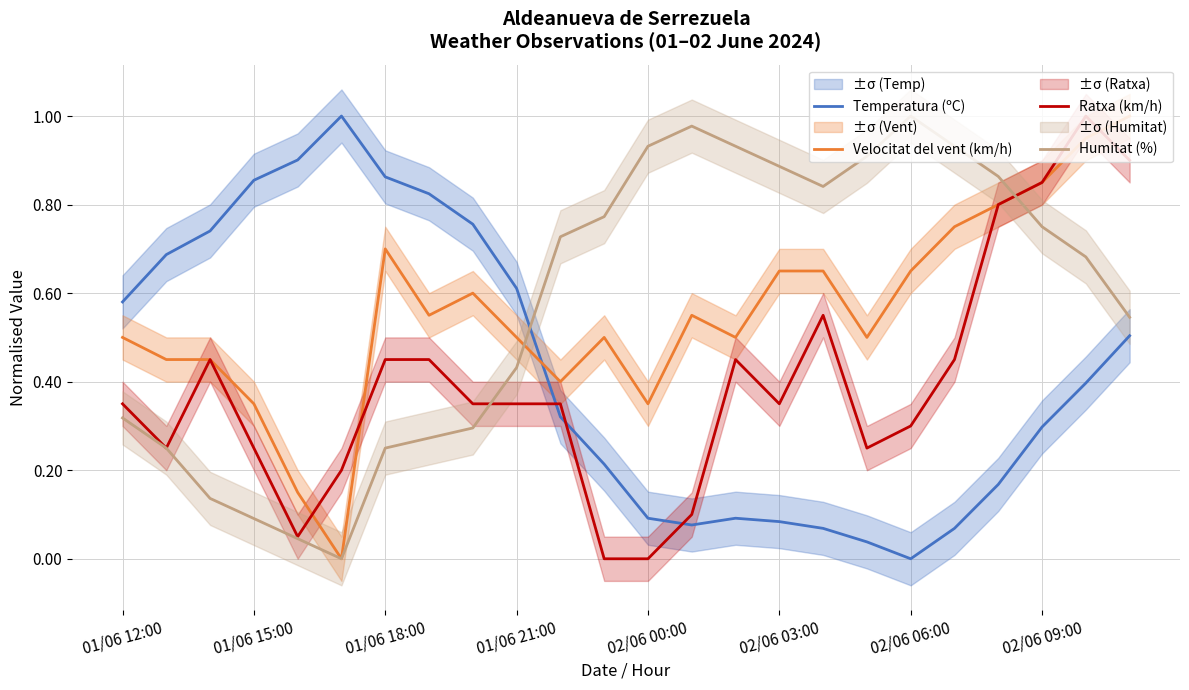

What is the spread (max minus min) of values at 01/06 12:00?

0.3